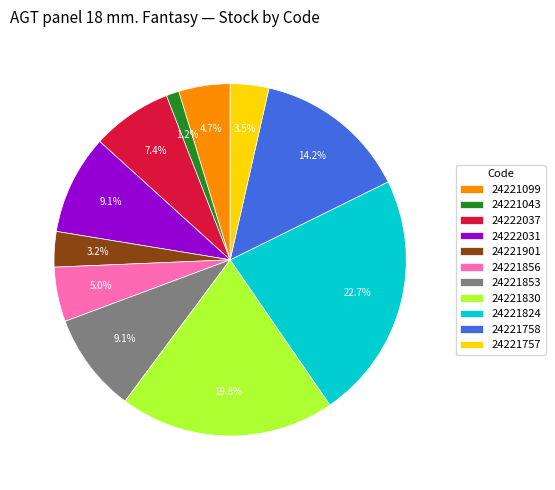

To the nearest percent, what is the difference between the 24222031 and 24221043 slice percentages?

8%